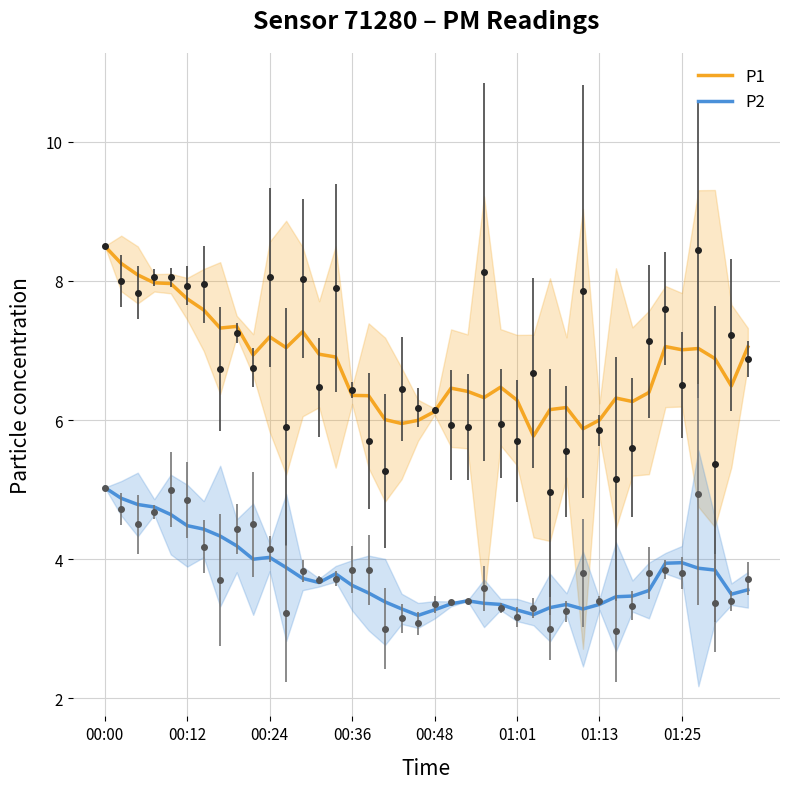

In P1, how many points are higher than both neighbors (excluding endpoints)?

9